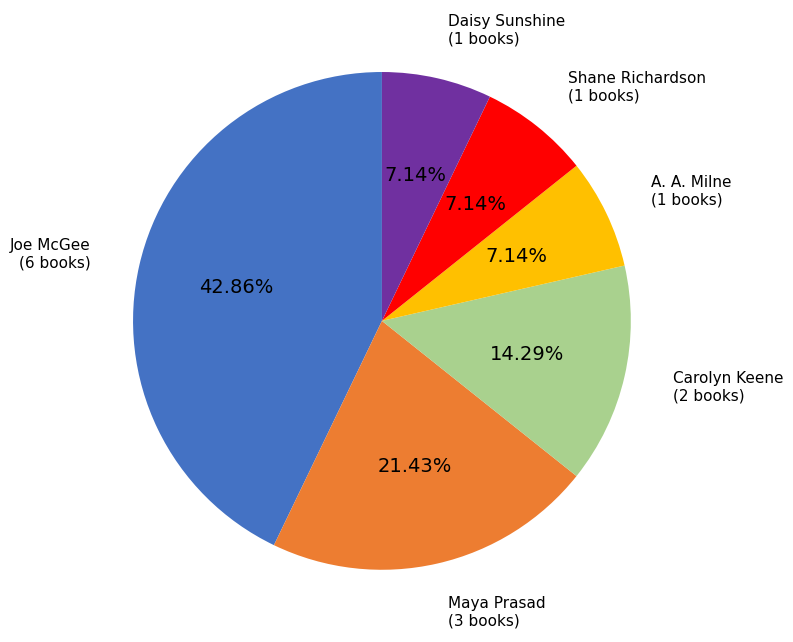

Is there any slice that represents more than half of the pie?

No